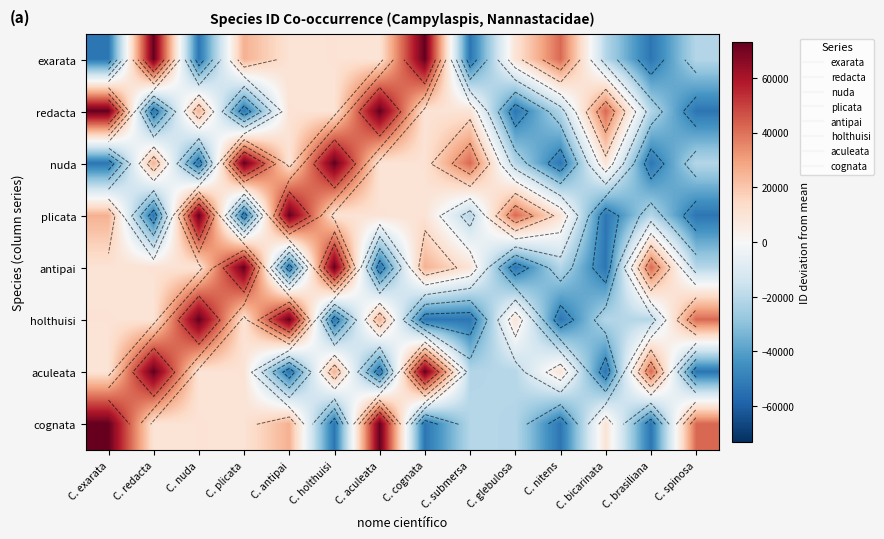

At which category is the sum across all series the highest?

C. exarata